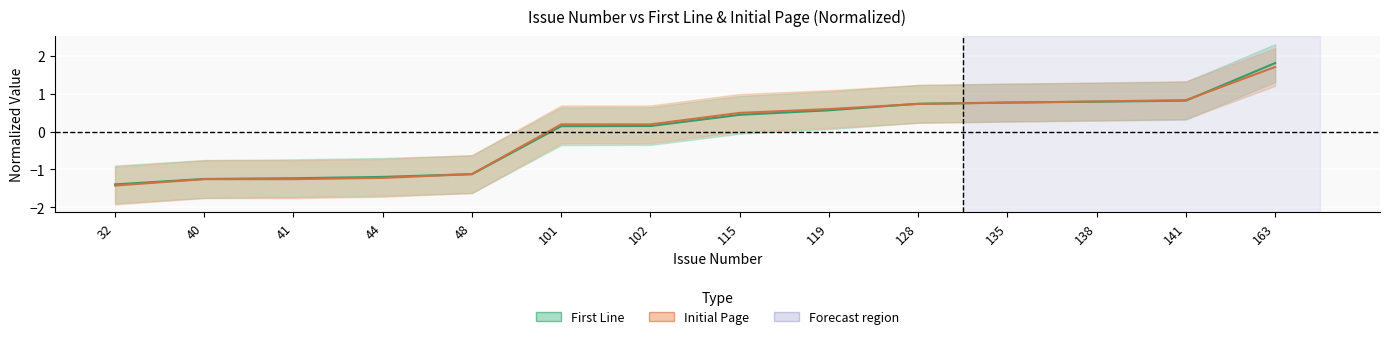

At which category does the chart reach its peak across all series?

163